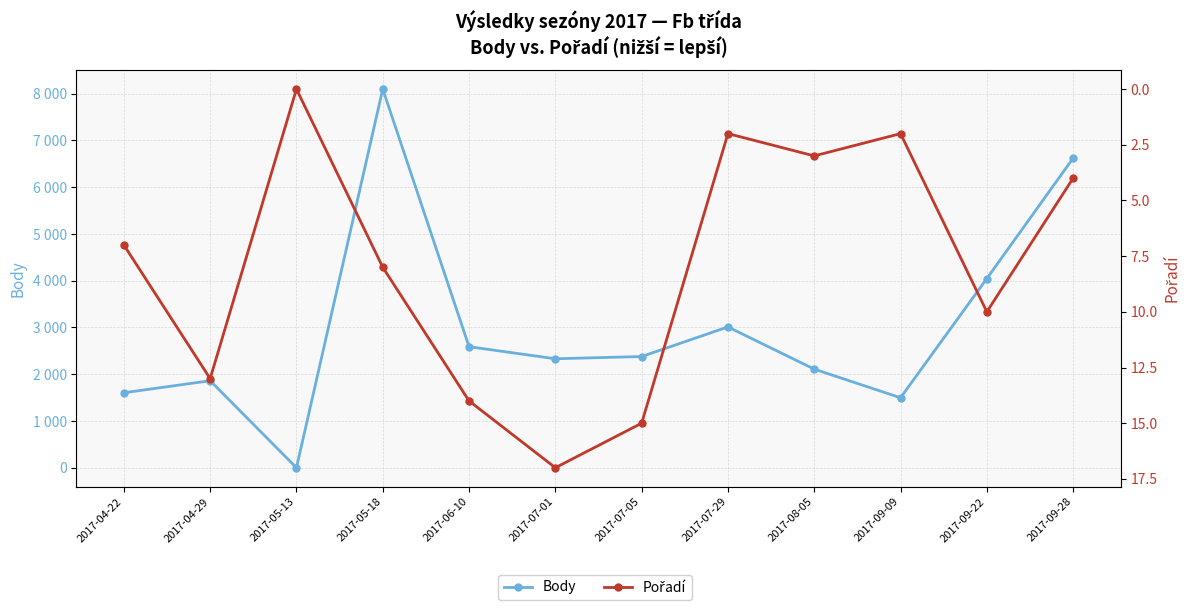

Where is the first local minimum for Body?

2017-05-13